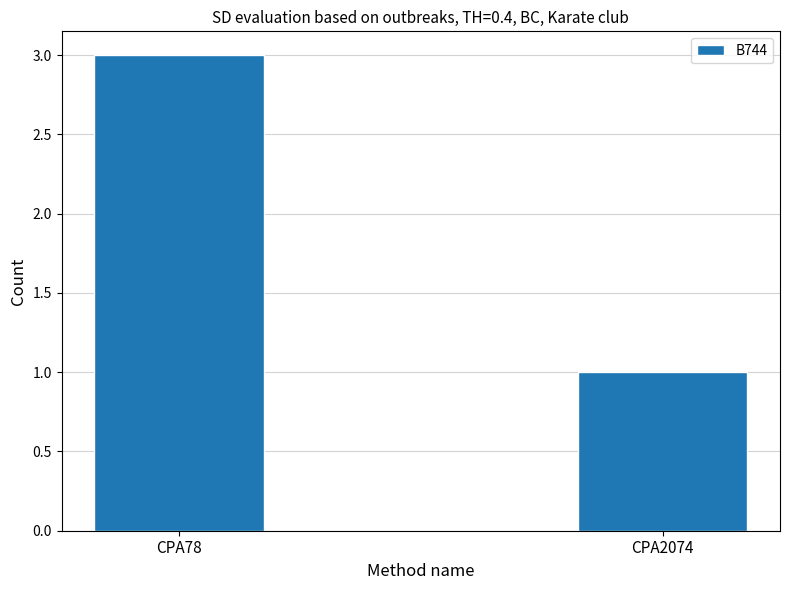

Rank the categories by value from highest to lowest.

CPA78, CPA2074